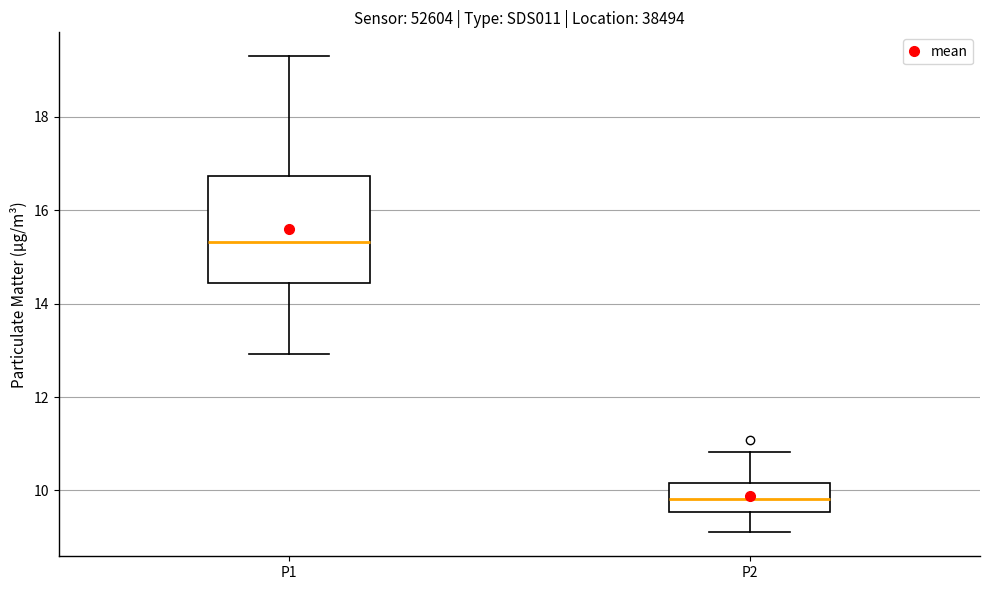

Reading left to right, read every box against the y-axis: the position of its median line, the range the box covers, and the ends of its whiskers. The values are not printed on the chart, so give them approximately, as read against the axis.

P1: median 15.4, box 14.4 to 16.8, whiskers 13.0 to 19.4
P2: median 9.8, box 9.6 to 10.2, whiskers 9.2 to 10.8